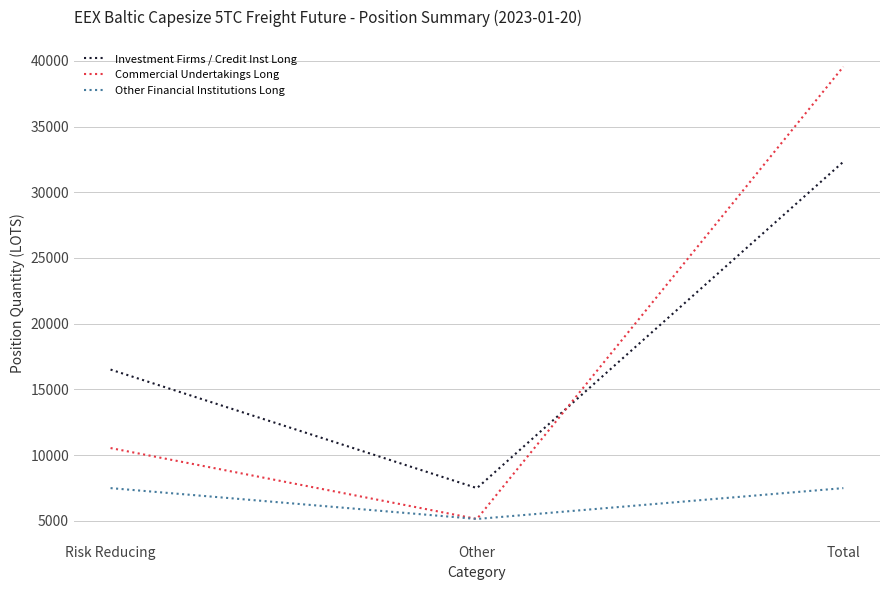

What is the average value of the Investment Firms / Credit Inst Long series?

18774.3